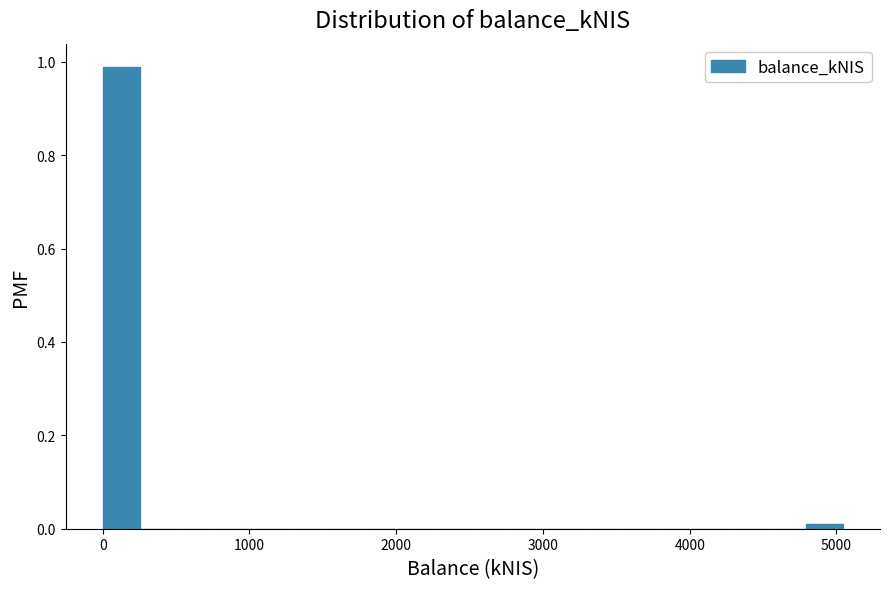

Read against the x-axis, roughly where is the centre of the tallest bar?

100